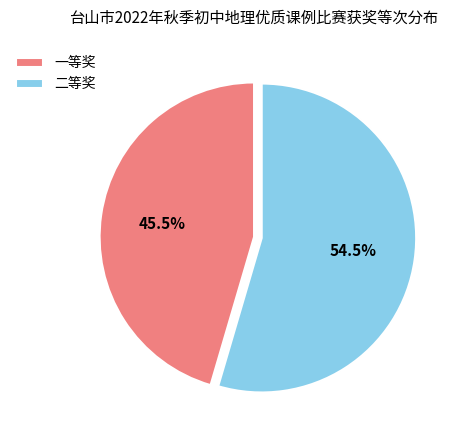

What is the largest slice in the pie chart?

二等奖